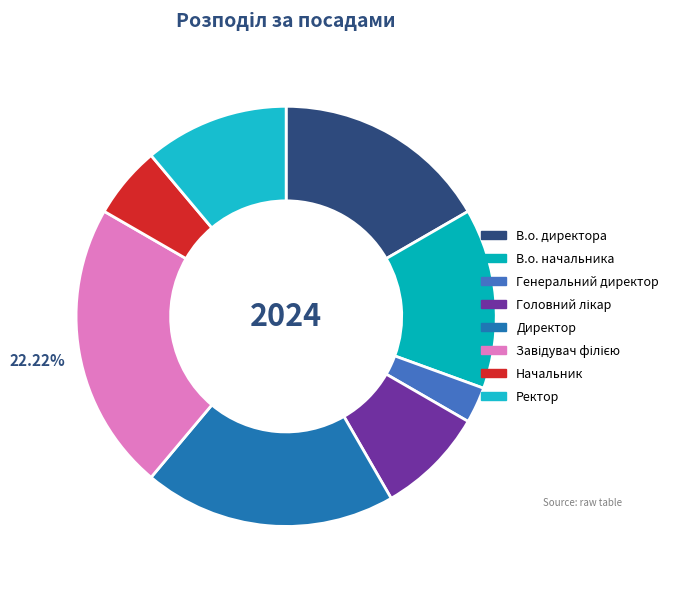

To the nearest percent, what is the difference between the В.о. начальника and Директор slice percentages?

6%